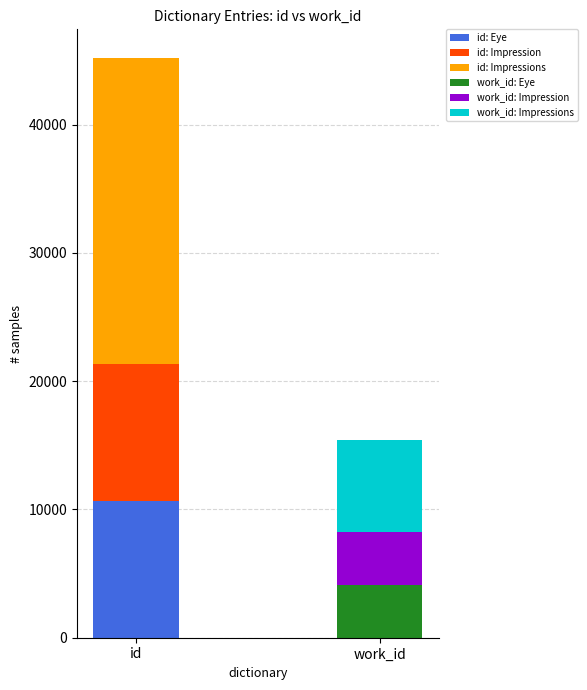

What is the spread (max minus min) of values at Impression?

6520